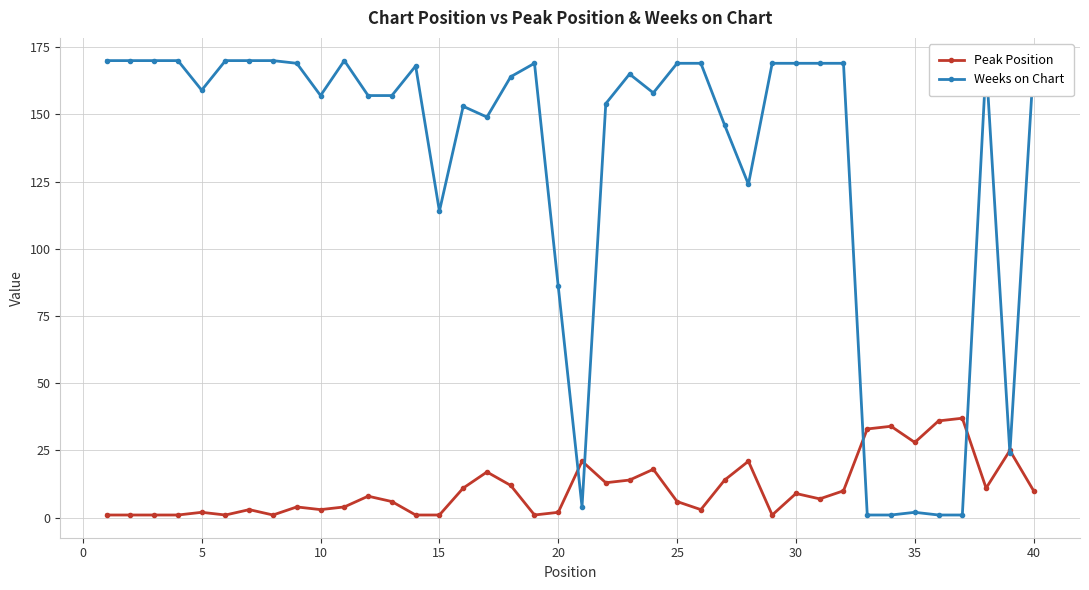

What is the highest value of the Peak Position series?

37